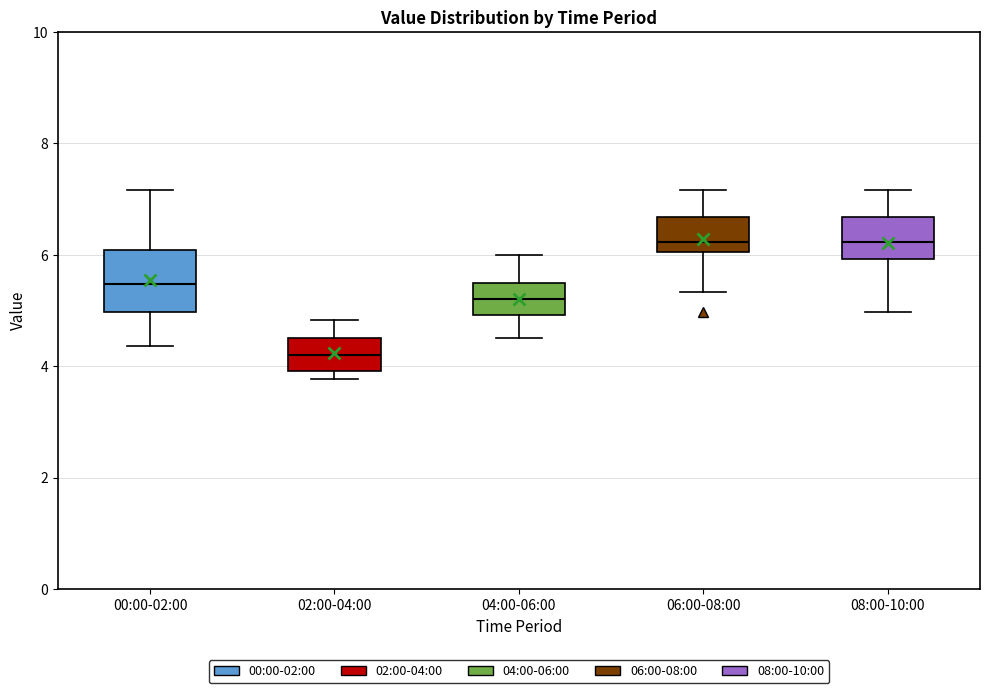

Reading left to right, read every box against the y-axis: the position of its median line, the range the box covers, and the ends of its whiskers. The values are not printed on the chart, so give them approximately, as read against the axis.

00:00-02:00: median 5.4, box 5.0 to 6.0, whiskers 4.4 to 7.2
02:00-04:00: median 4.2, box 4.0 to 4.6, whiskers 3.8 to 4.8
04:00-06:00: median 5.2, box 5.0 to 5.6, whiskers 4.6 to 6.0
06:00-08:00: median 6.2, box 6.0 to 6.6, whiskers 5.4 to 7.2
08:00-10:00: median 6.2, box 6.0 to 6.6, whiskers 5.0 to 7.2